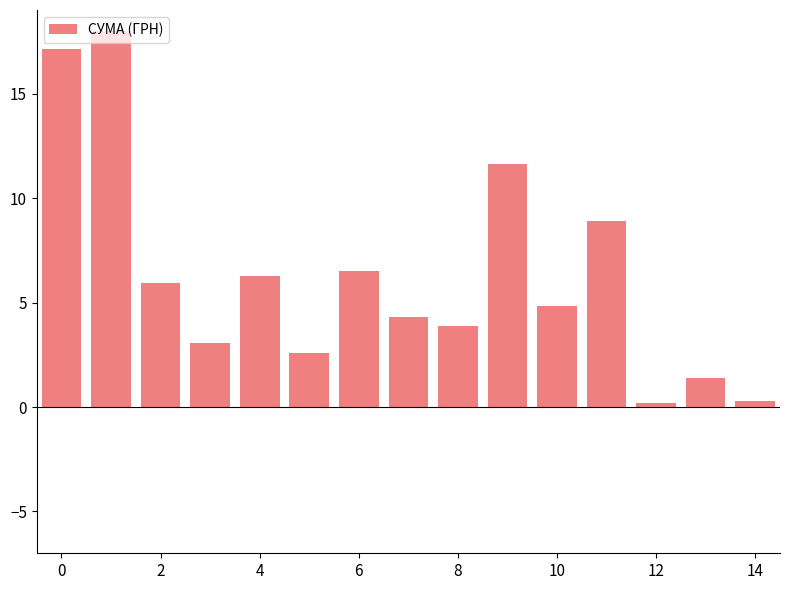

Reading left to right, transcribe all the data shown in this chart.

17.1	18.0	5.9	3.1	6.3	2.6	6.5	4.3	3.9	11.6	4.9	8.9	0.2	1.4	0.3